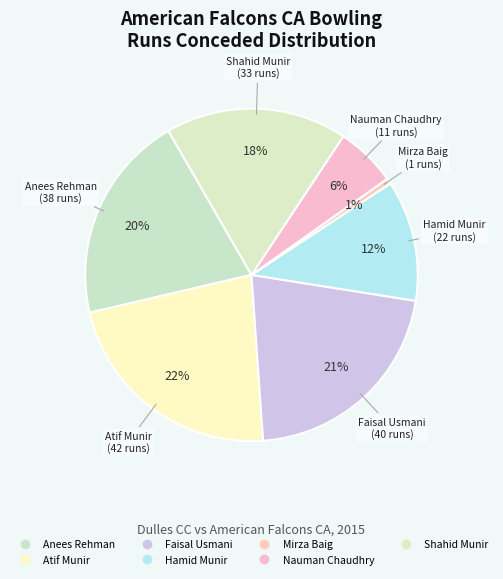

Count the number of slices in the pie.

7